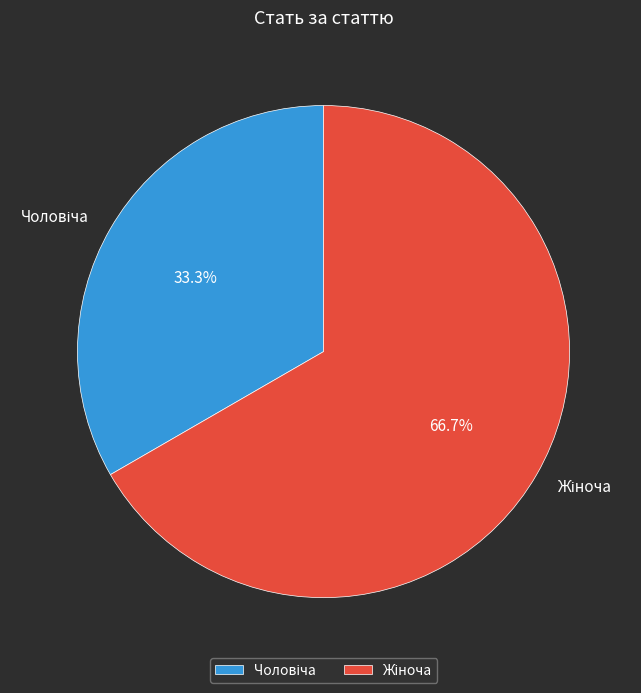

Does any single category account for the majority?

Yes